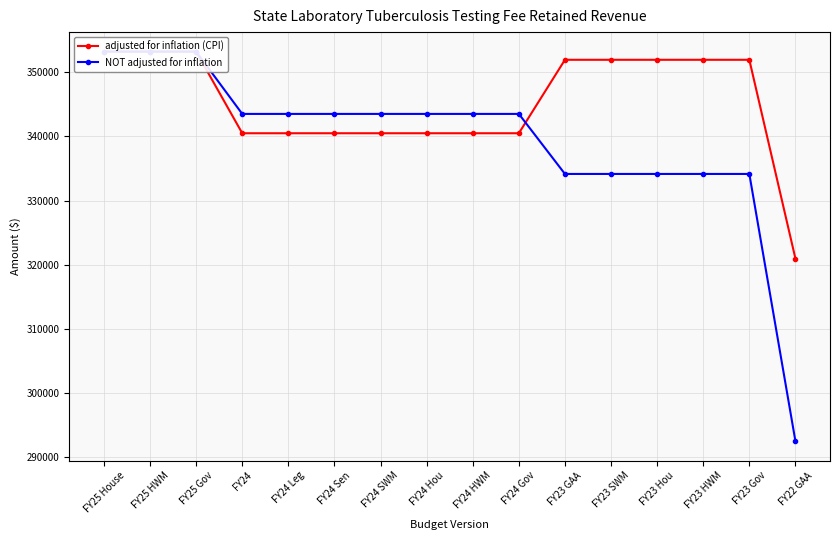

Where is NOT adjusted for inflation nearest to the value 322871?

FY23 GAA